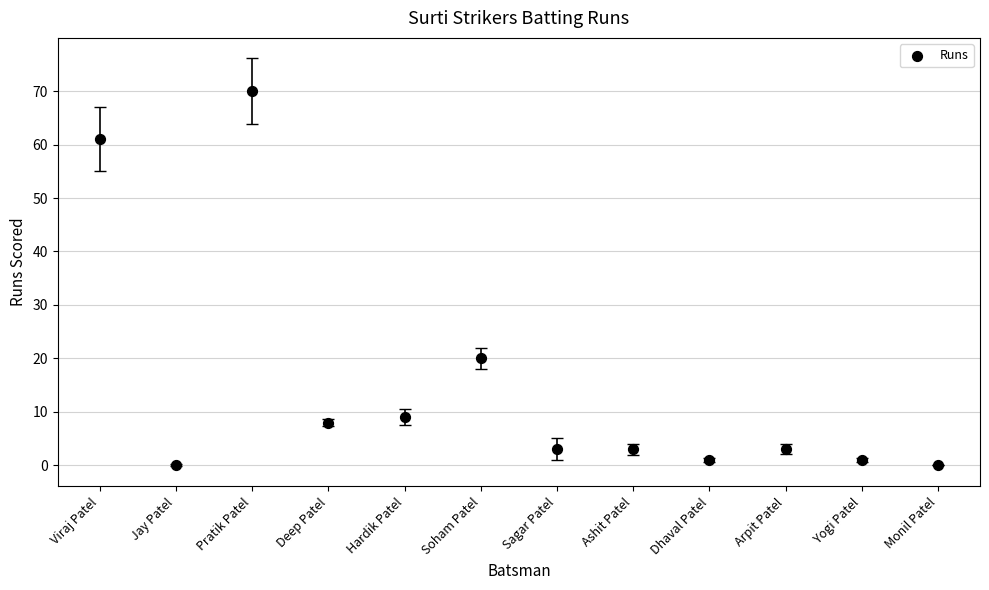

What is the average Y value?

15